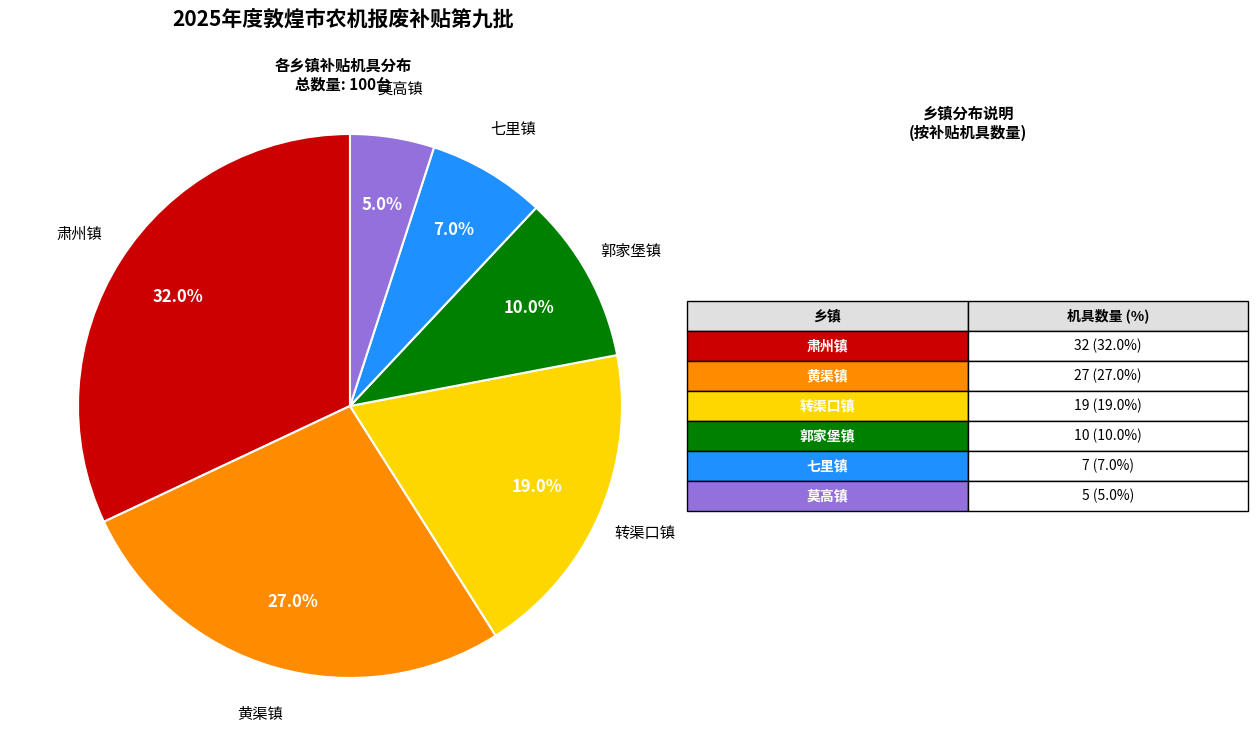

What is the largest slice in the pie chart?

肃州镇